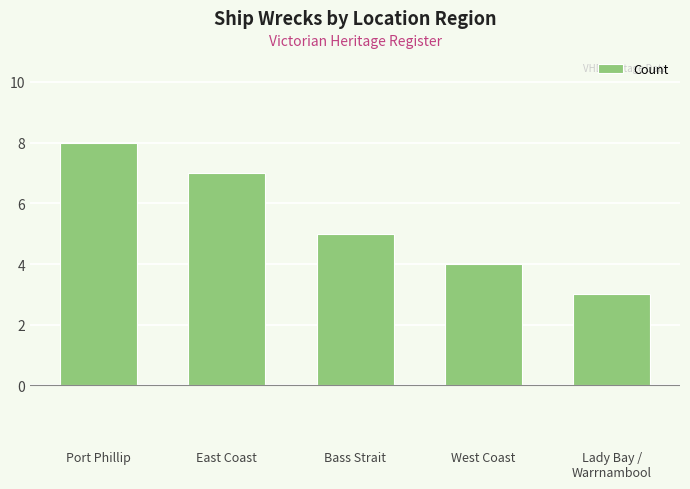

The chart shows a value of 3 at Lady Bay /
Warrnambool. True or false?

True